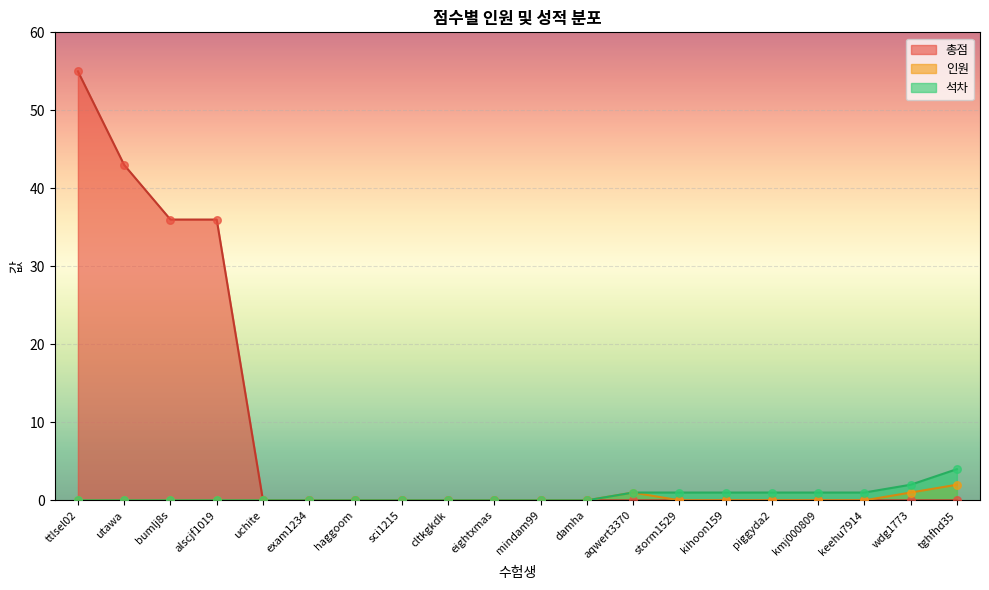

Which series has the widest spread of Y values?

총점